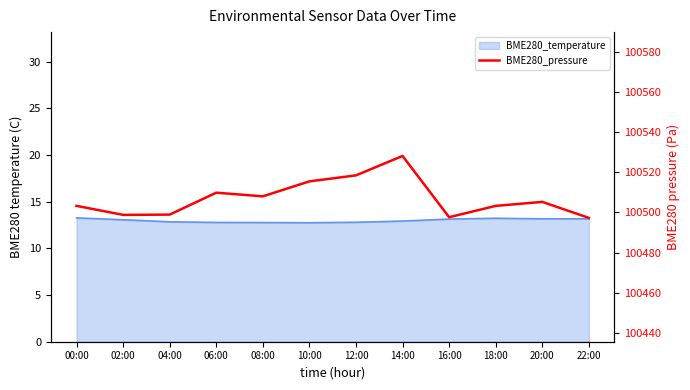

Which label corresponds to the largest value in the chart?

14:00